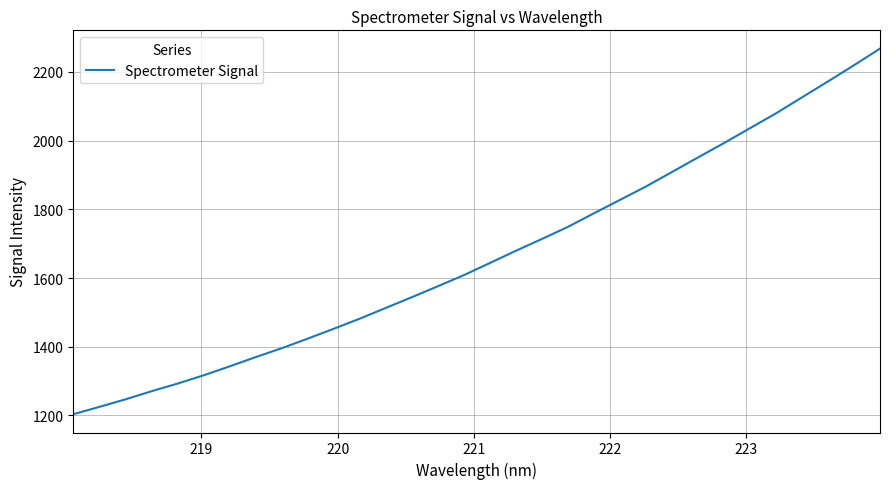

What is the minimum value shown in the chart?

1203.7